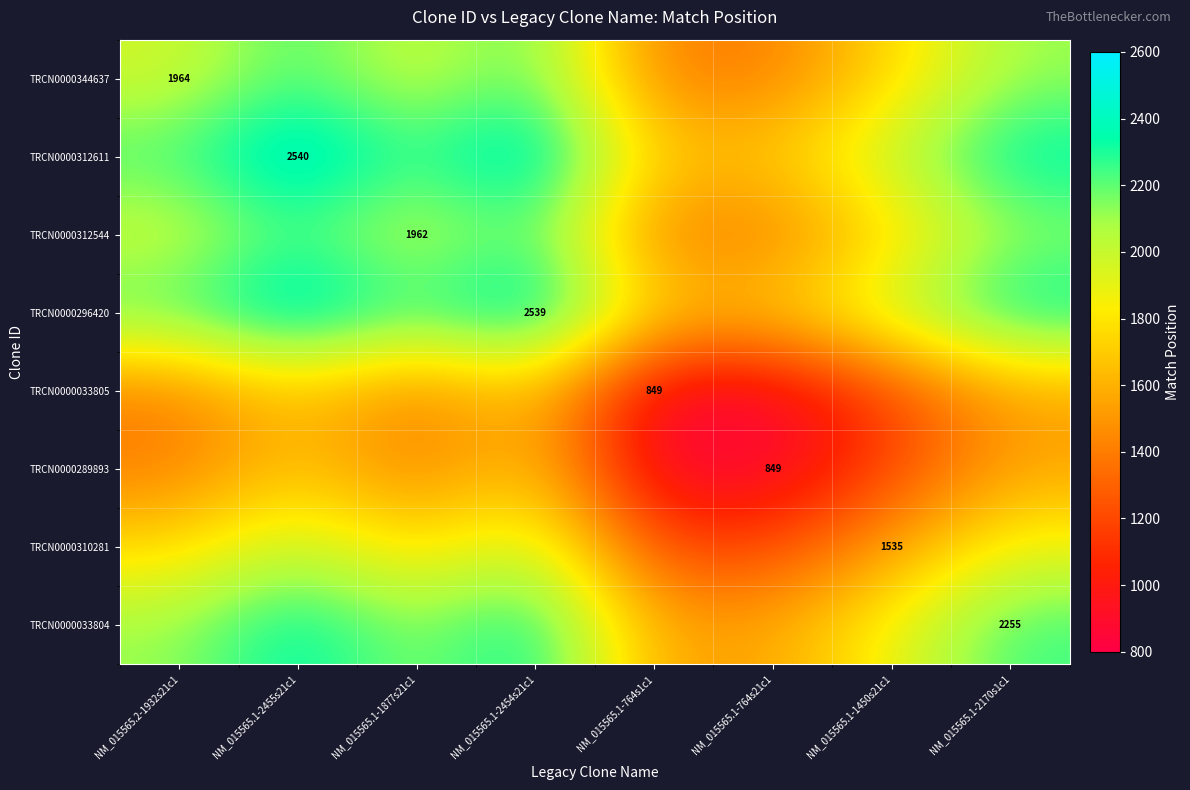

The value of TRCN0000033805 at NM_015565.1-1450s21c1 is 1812.4. True or false?

False